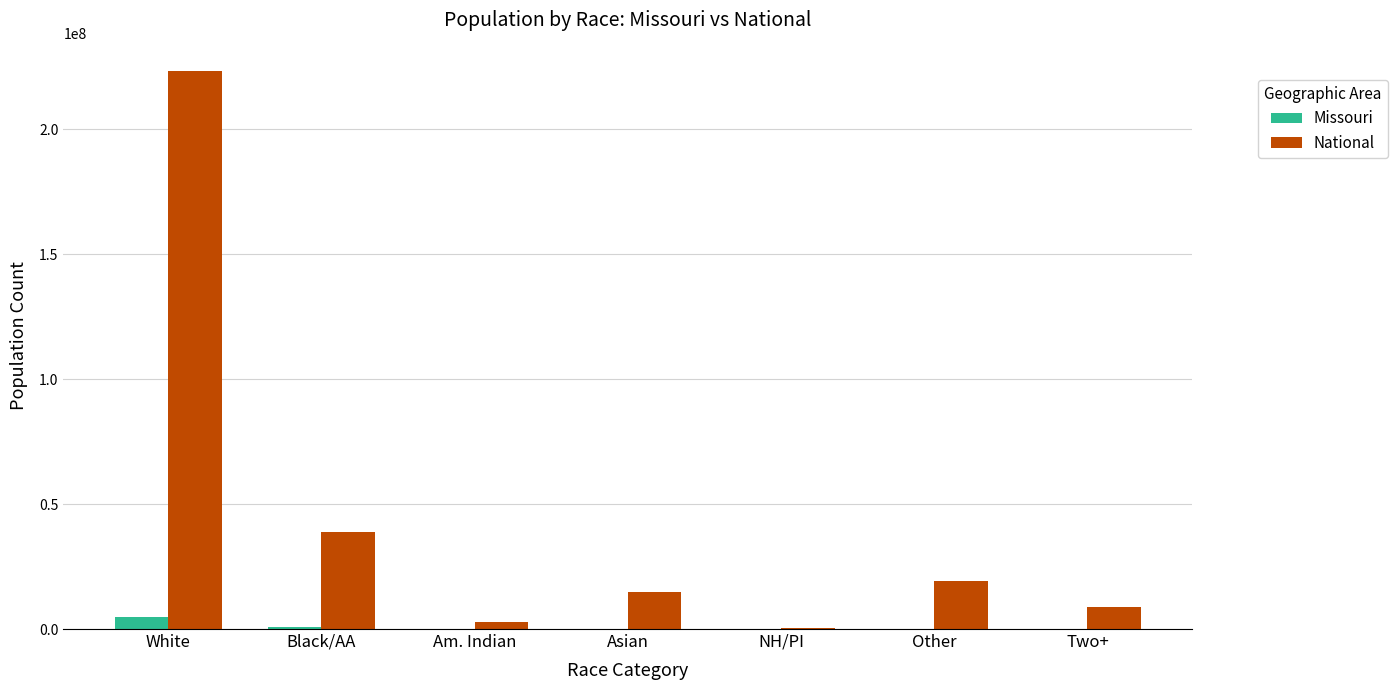

Is it true that National equals 19107368 at Other?

True